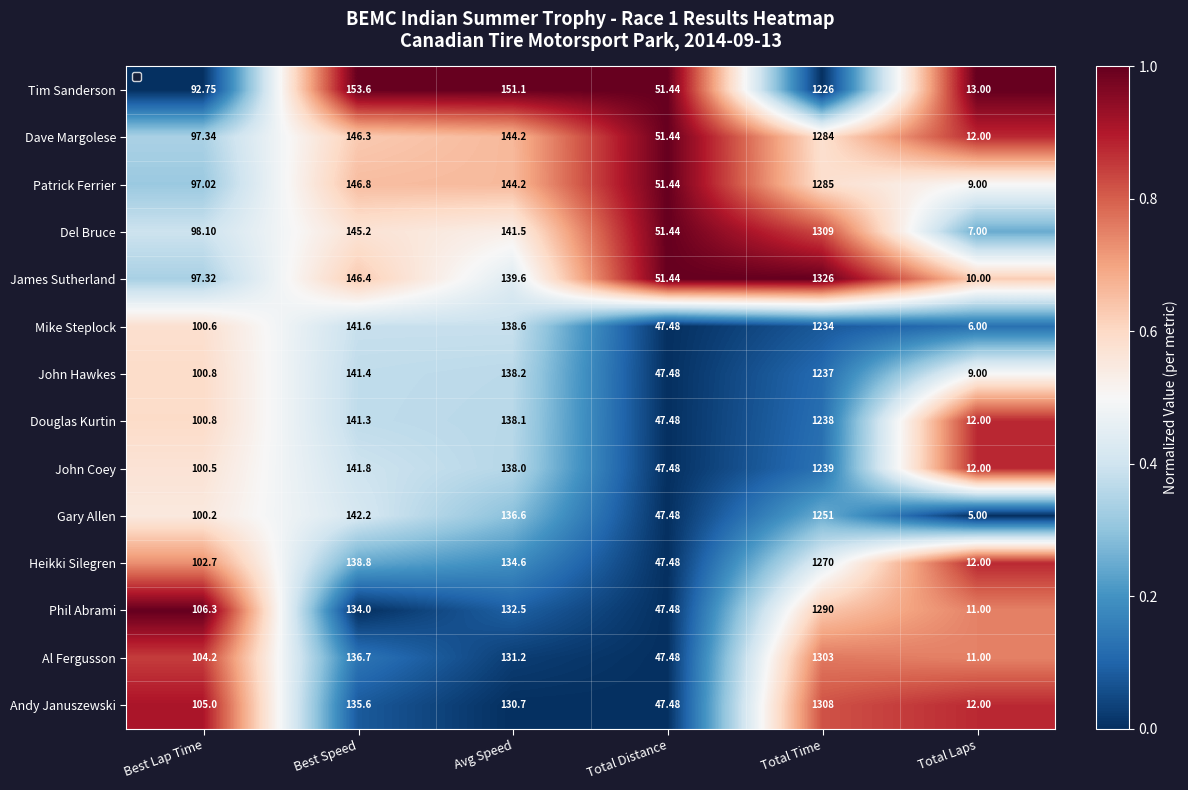

Which label corresponds to the smallest value in the chart?

Total Laps